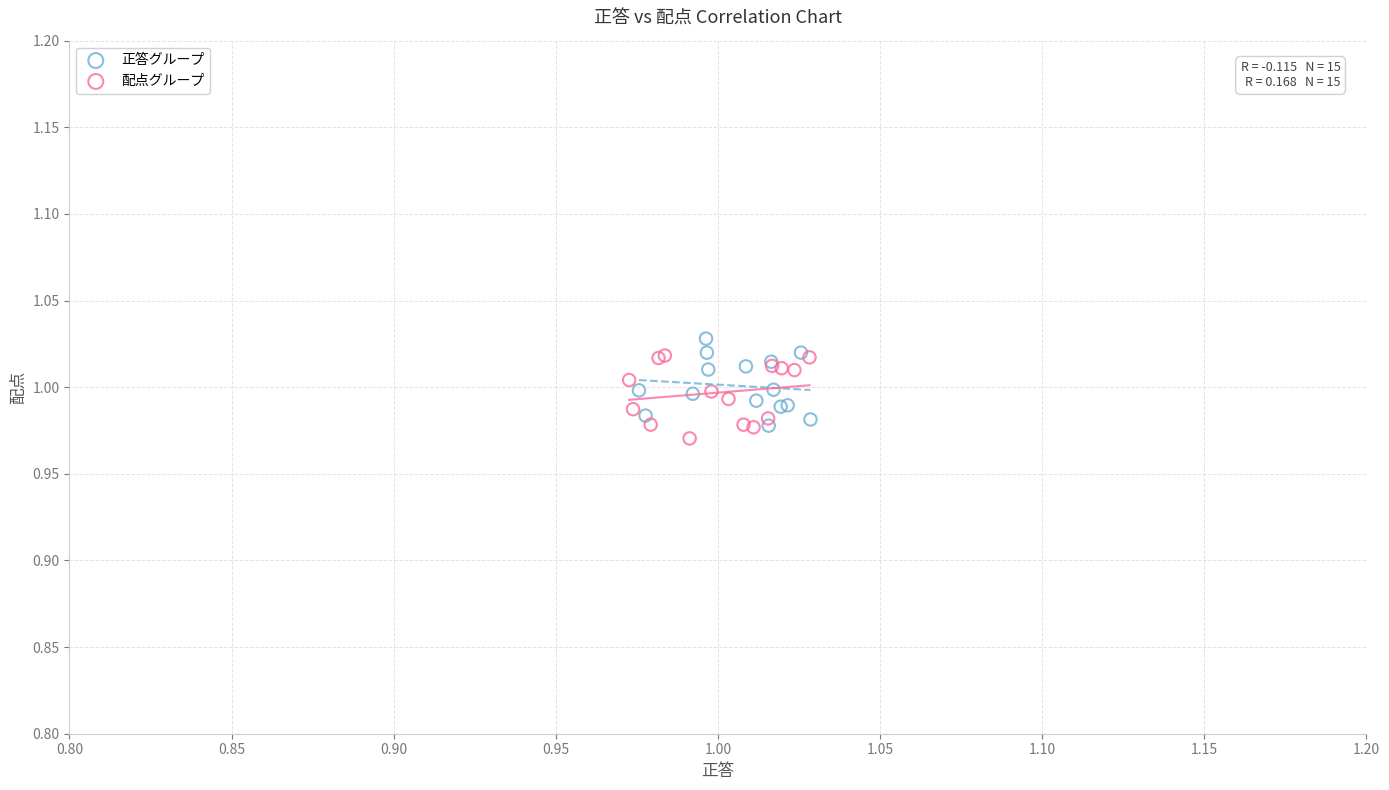

What are all the series names shown in the legend?

正答グループ, 配点グループ